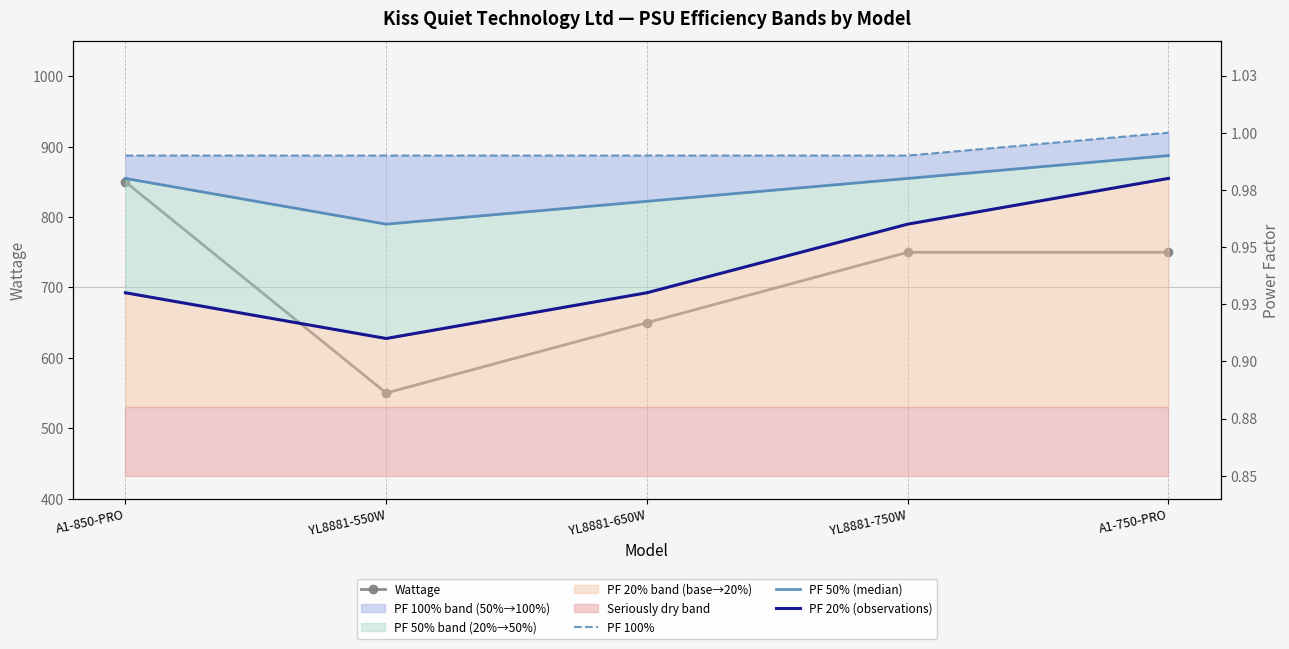

Which series has the largest range (max minus min)?

Wattage